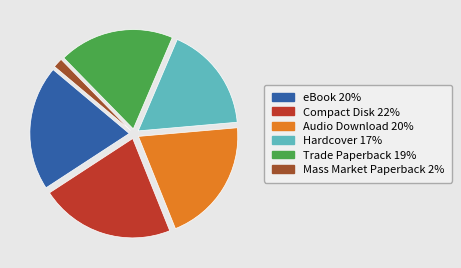

Combined, do eBook and Audio Download account for over 50%?

No